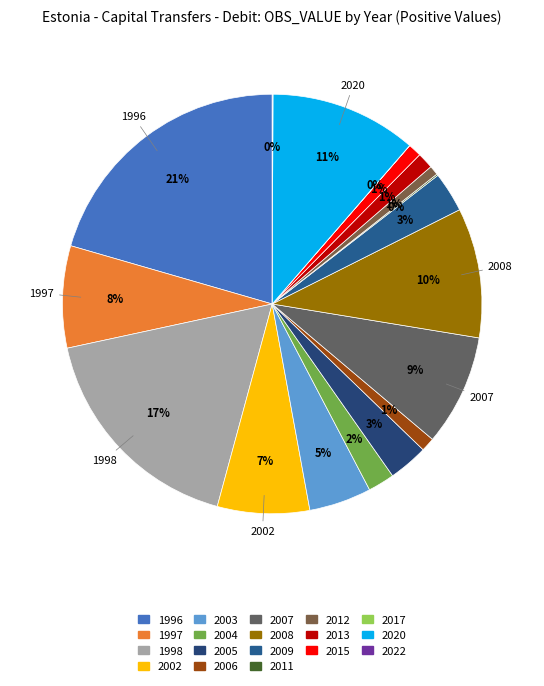

Is it true that 2004 is 1% of the pie?

False